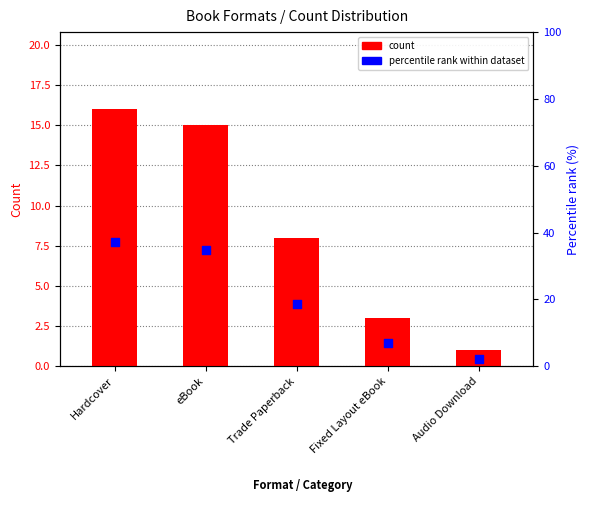

Which series has the largest total across all categories?

percentile rank